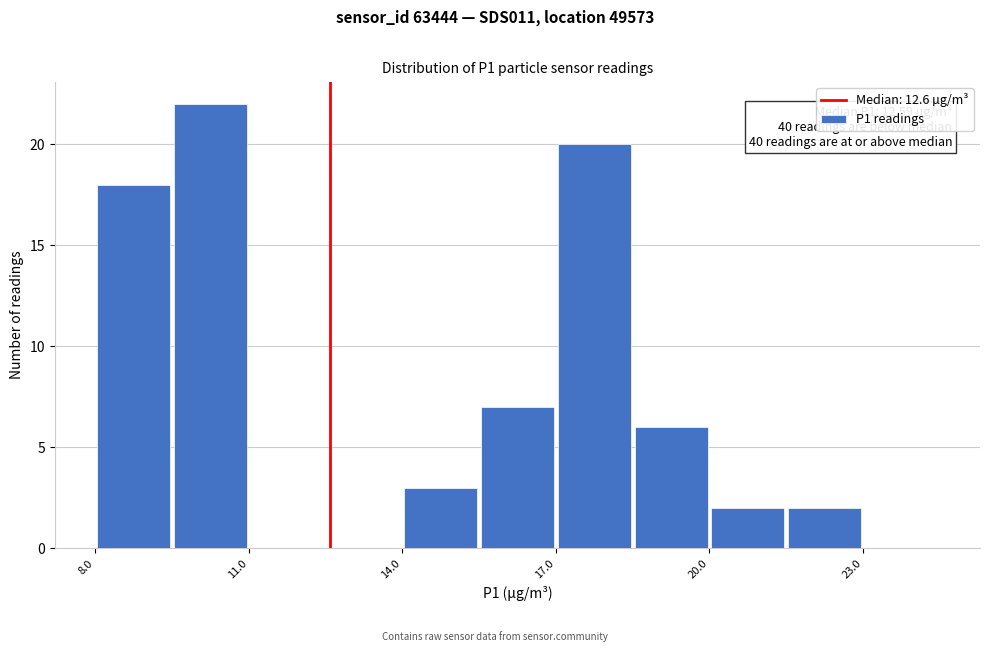

Around what value on the x-axis is the tallest bar? Give the approximate position of its centre, as read against the axis.

10.5